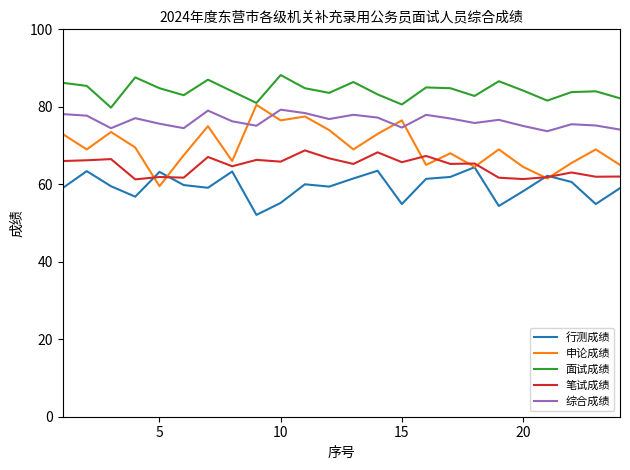

True or false: 行测成绩 and 面试成绩 cross at least once.

False